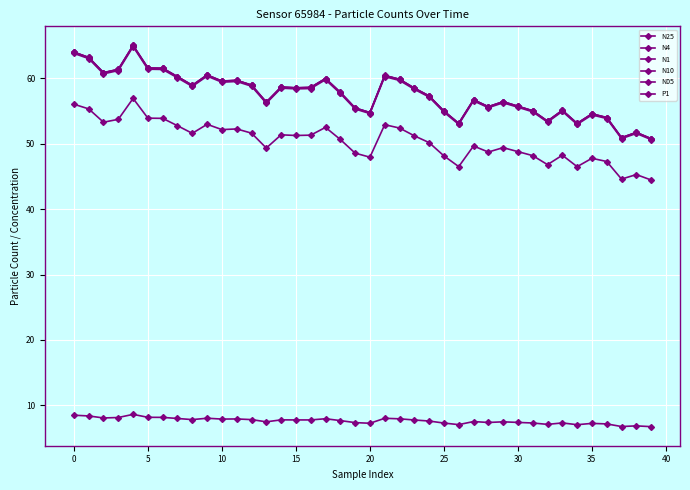

Which series has the widest spread of values?

N4